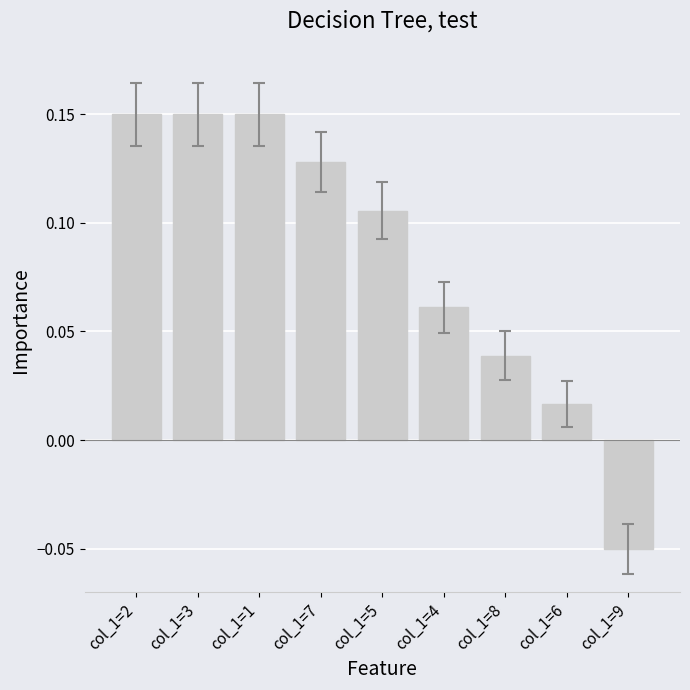

What is the sum of all values?

0.8